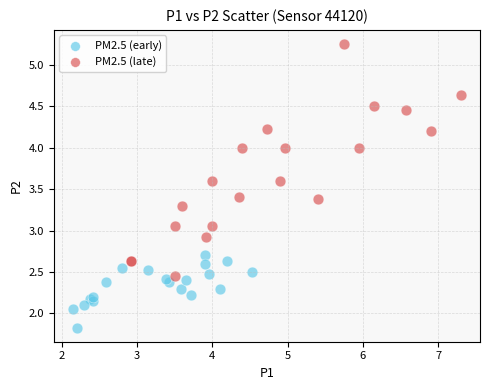

Which series reaches the minimum Y coordinate?

PM2.5 (early)